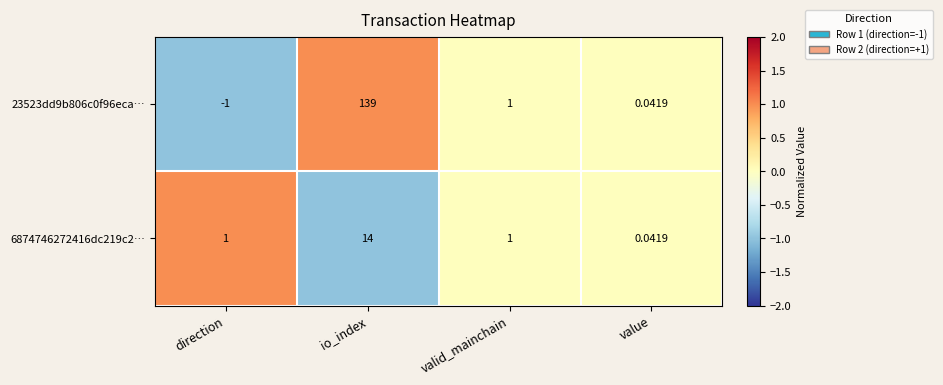

List the labels in order of 23523dd9b806c0f96eca… value, largest first.

io_index, valid_mainchain, value, direction